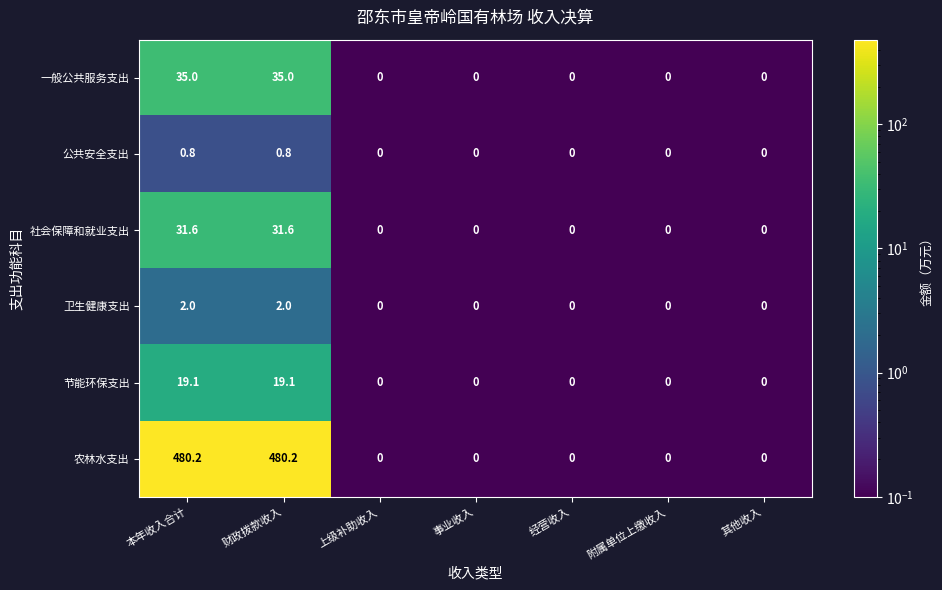

What is the difference between the maximum and second lowest values in the 卫生健康支出 series?

2.0